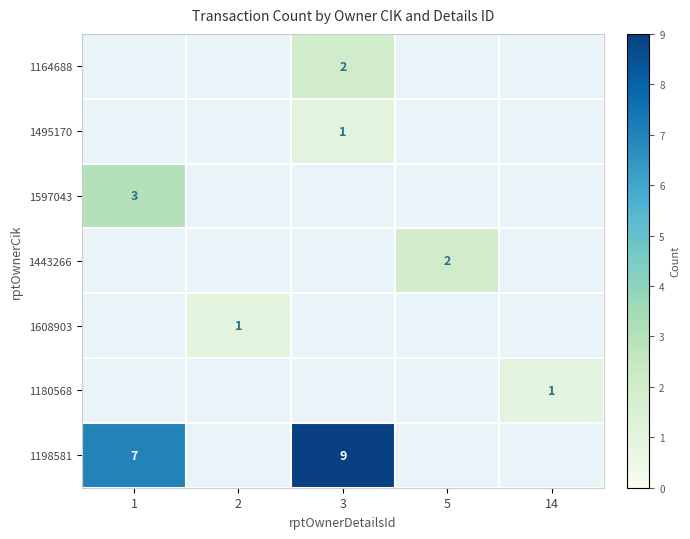

The value of 1597043 at 1 is 3. True or false?

True